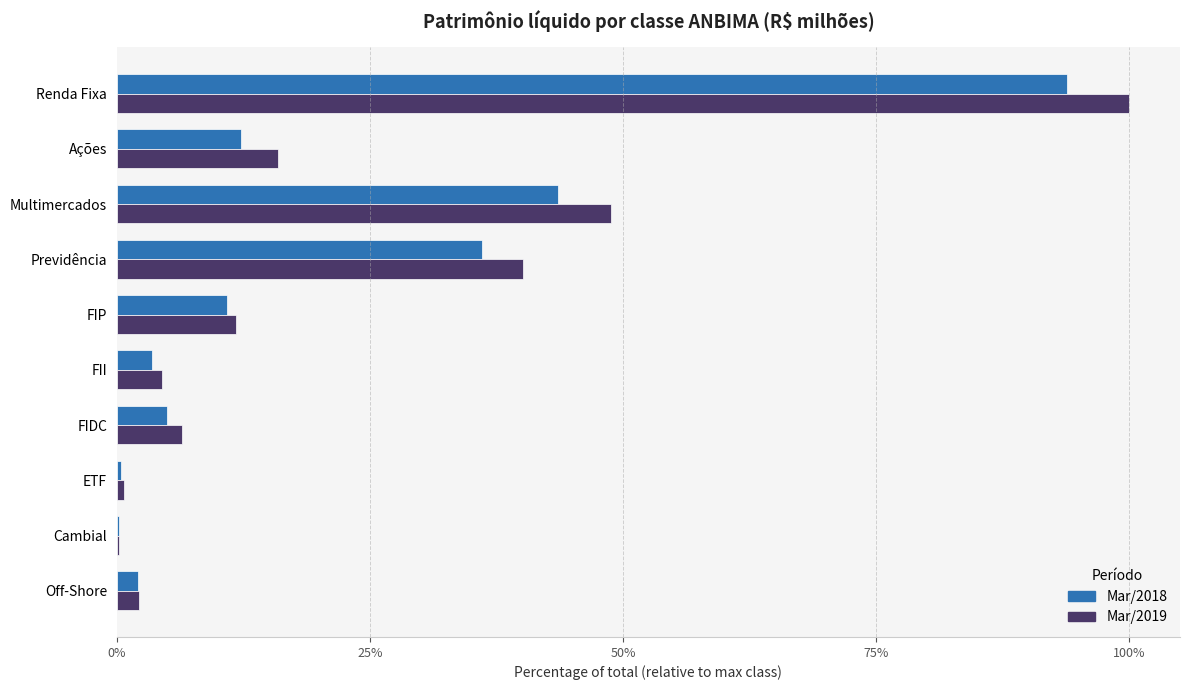

What is the maximum value shown in the chart?

100.0